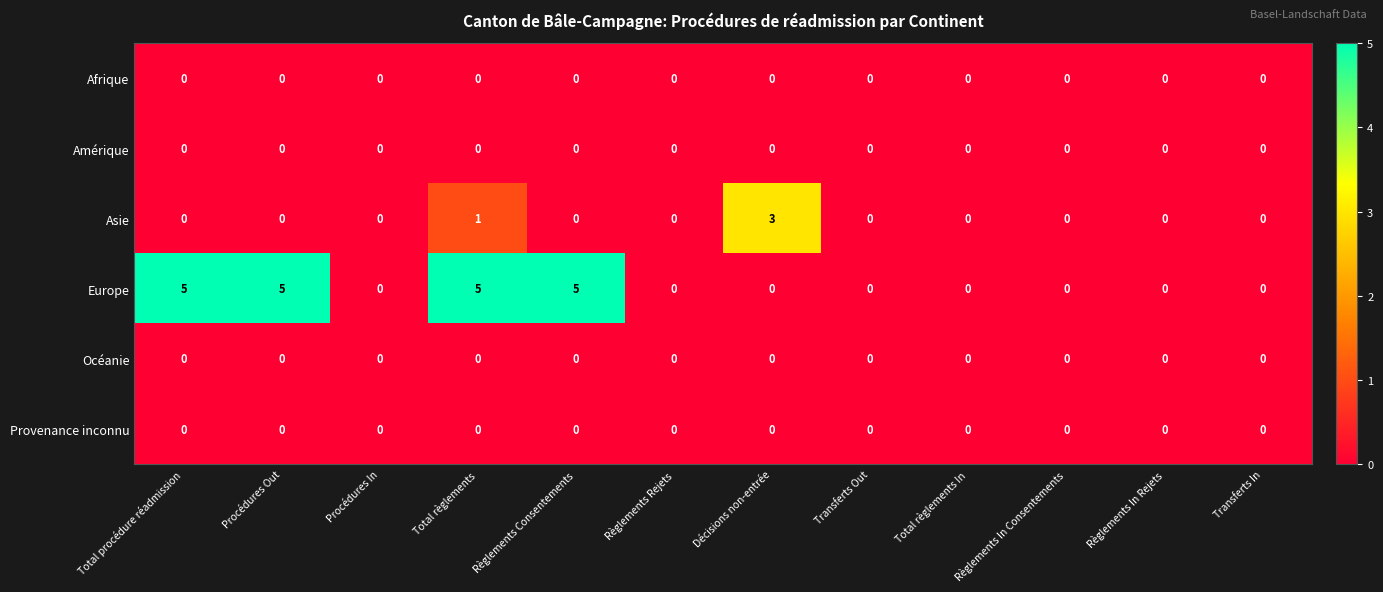

Which series has the largest range (max minus min)?

Europe